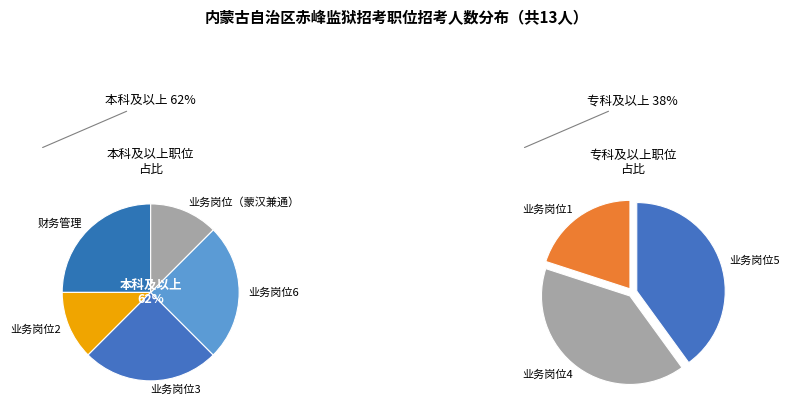

Is there any slice that represents more than half of the pie?

No